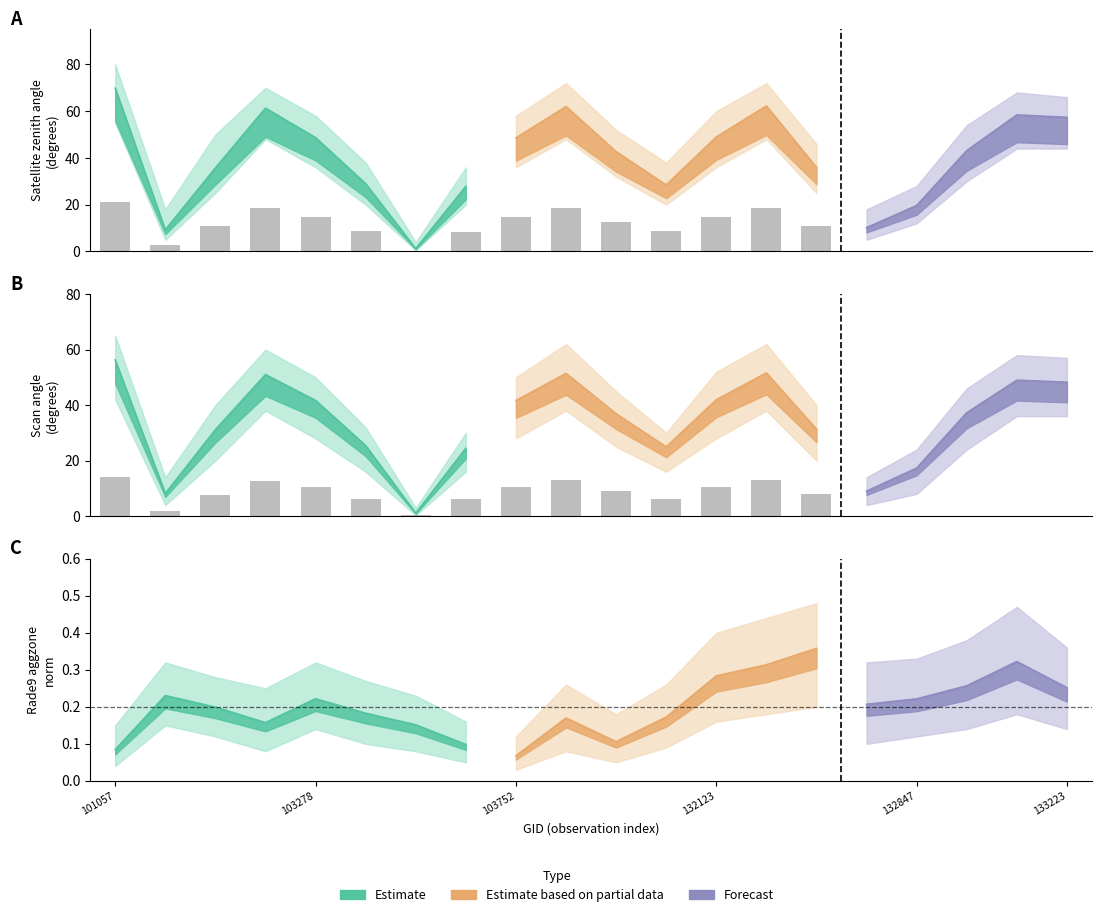

What value does the rade9_aggzone_norm series have at 103160?

0.2